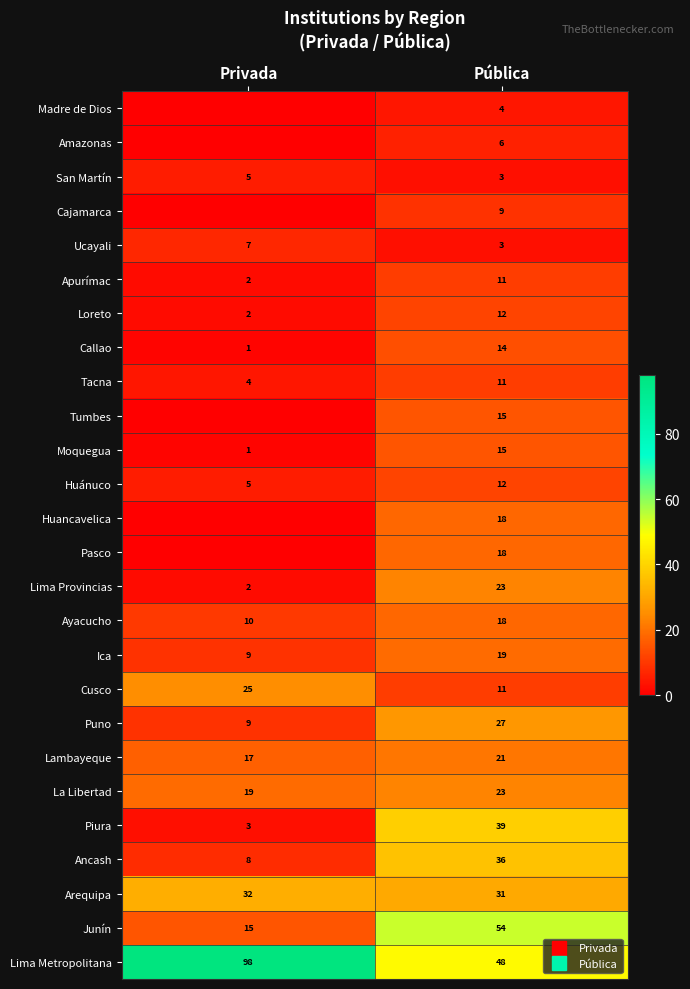

What is the total value across all series at Privada?

274